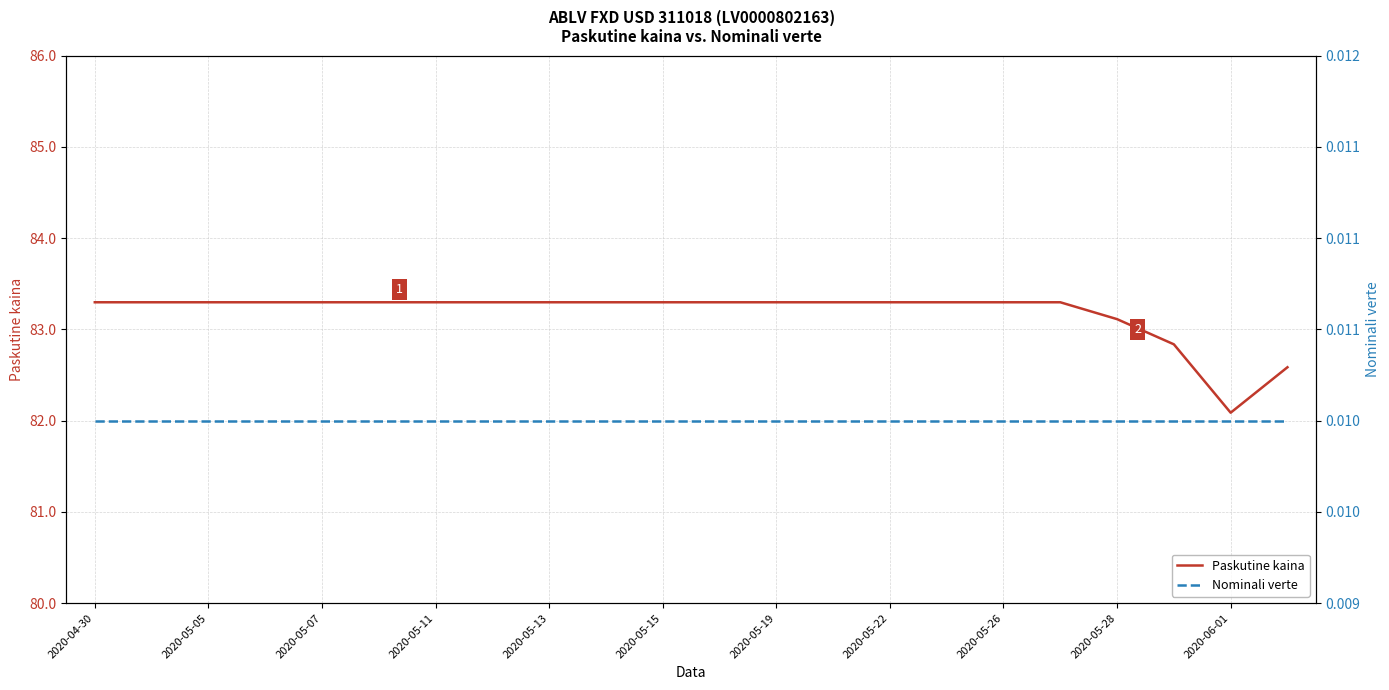

How many lines are shown in the chart?

2